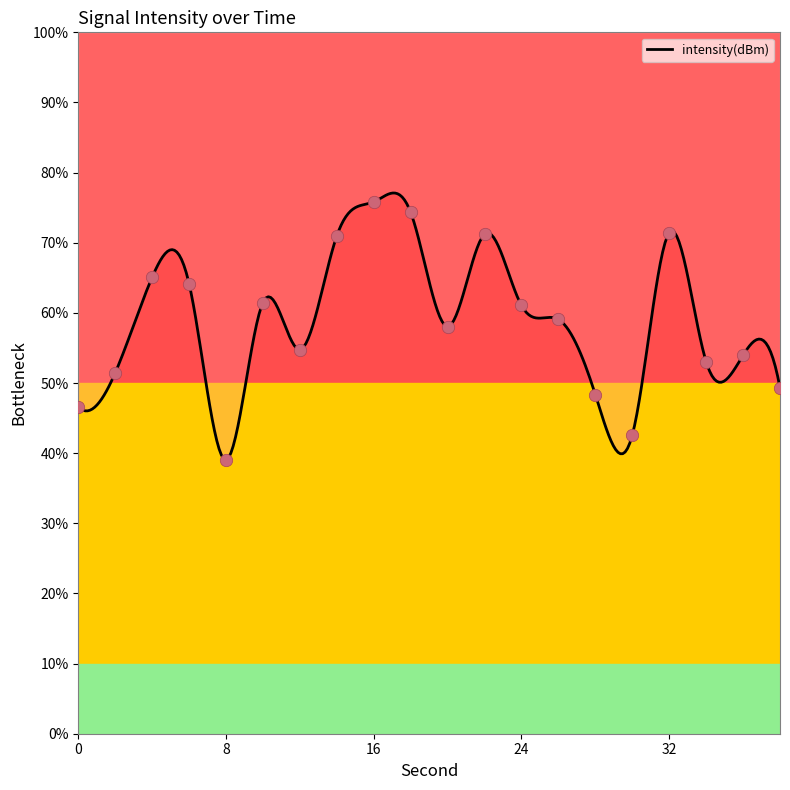

Which has a higher value, 16 or 18?

16